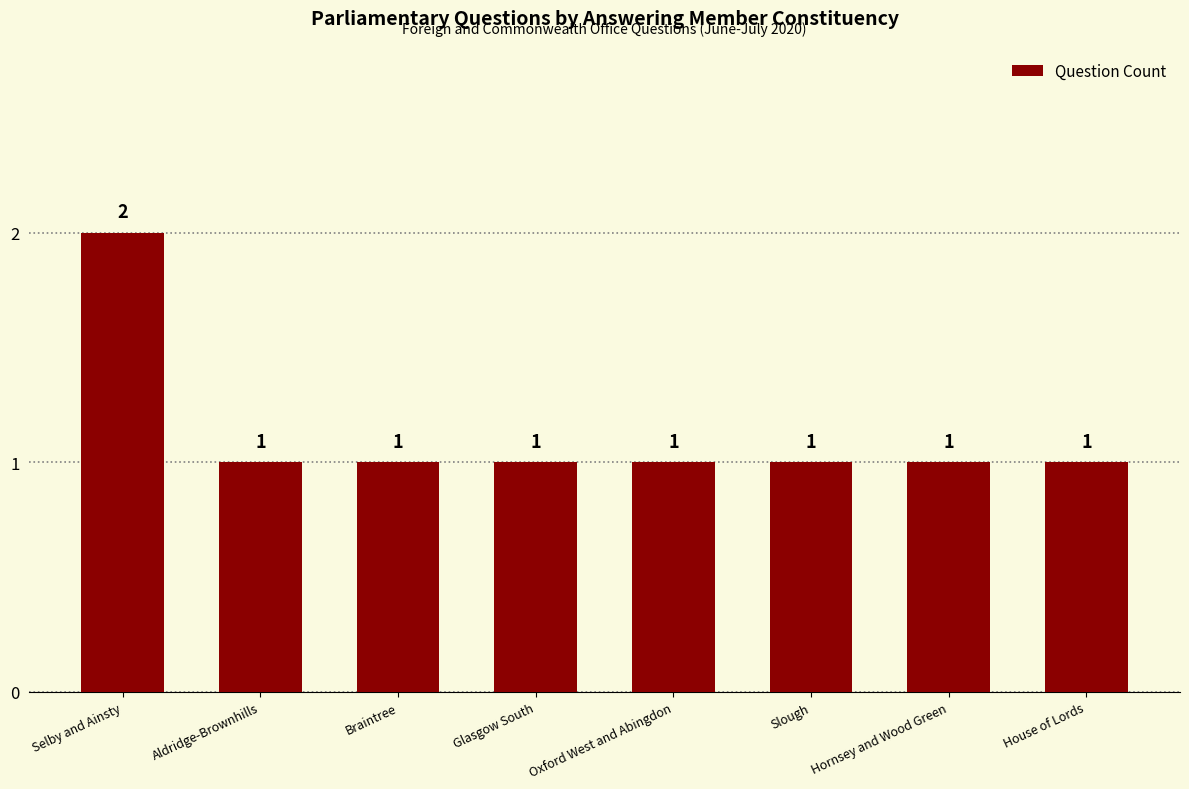

How many values exceed 1?

1